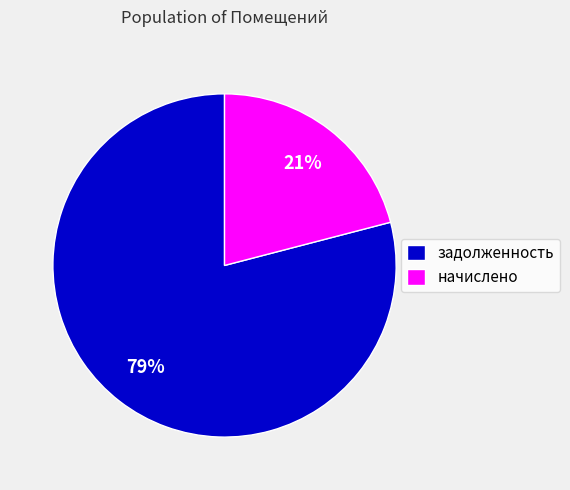

Rank the categories by value from highest to lowest.

задолженность, начислено